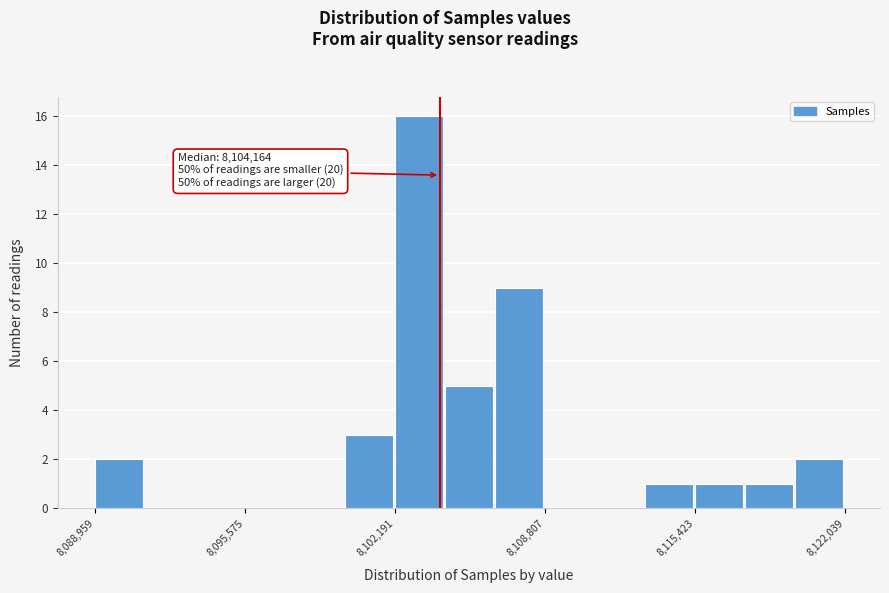

Around what value on the x-axis is the tallest bar? Give the approximate position of its centre, as read against the axis.

8103000